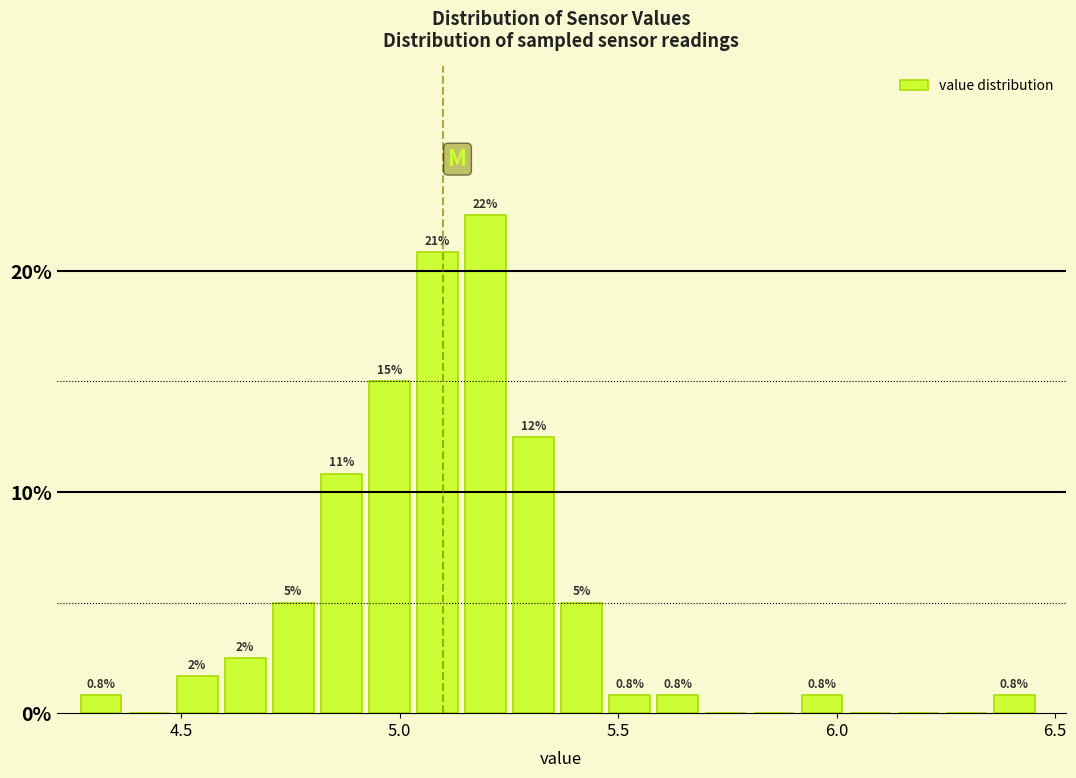

Around what value on the x-axis is the tallest bar? Give the approximate position of its centre, as read against the axis.

5.20